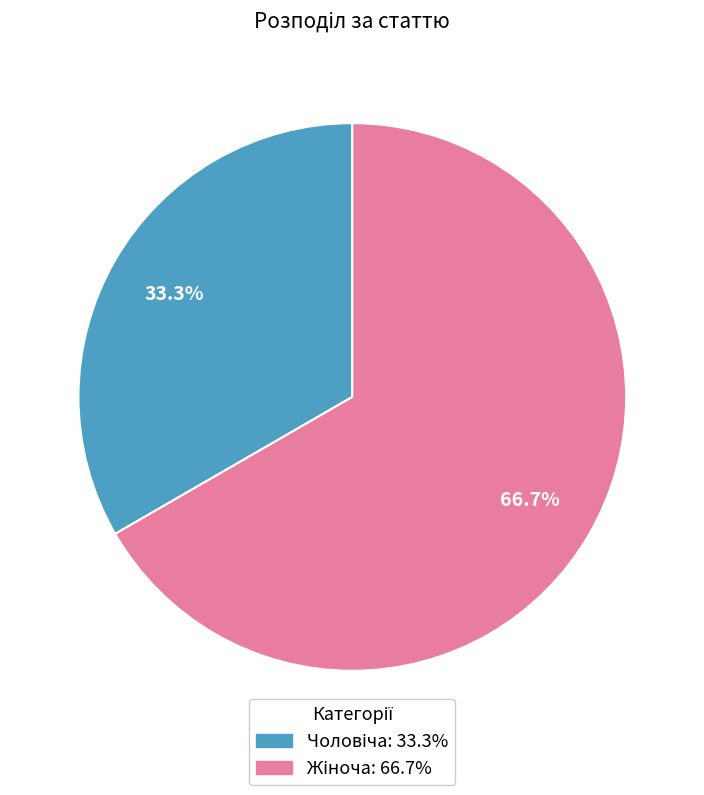

Does any single category account for the majority?

Yes